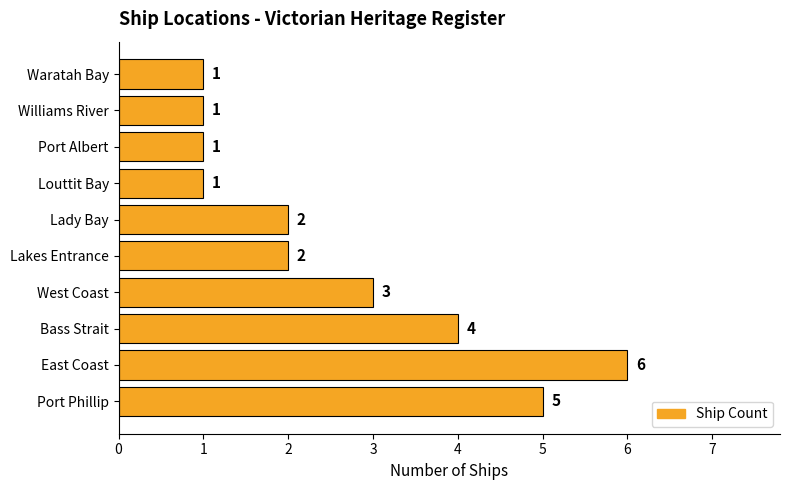

Count the values in the range 1 to 4.

8